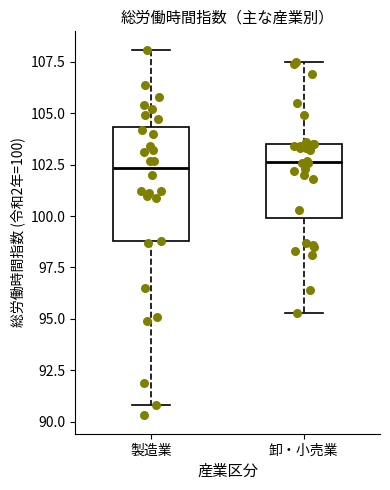

Reading left to right, read every box against the y-axis: the position of its median line, the range the box covers, and the ends of its whiskers. The values are not printed on the chart, so give them approximately, as read against the axis.

製造業: median 102.5, box 99.0 to 104.5, whiskers 91.0 to 108.0
卸・小売業: median 102.5, box 100.0 to 103.5, whiskers 95.5 to 107.5